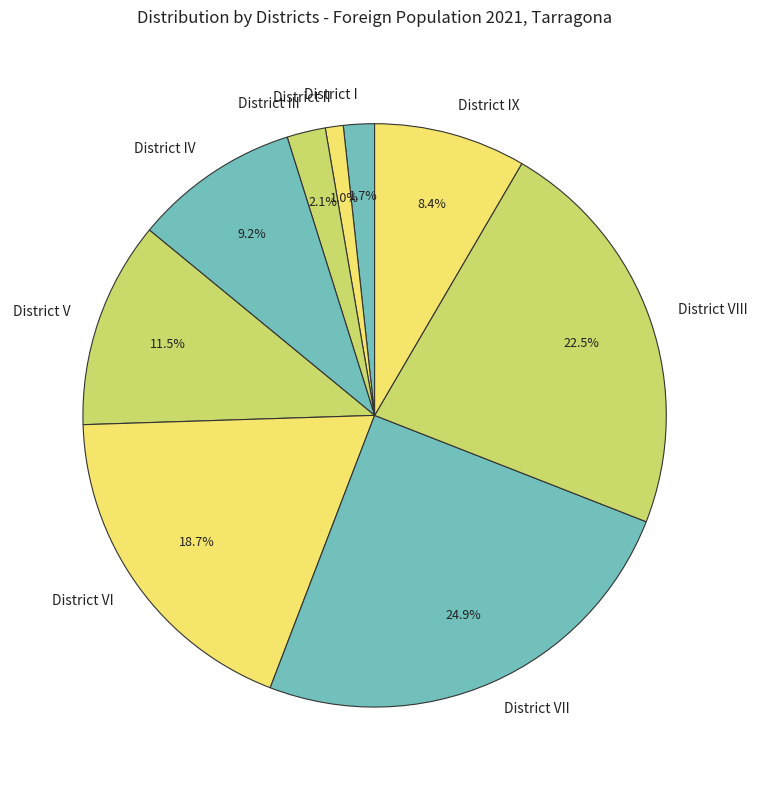

Count the number of slices in the pie.

9